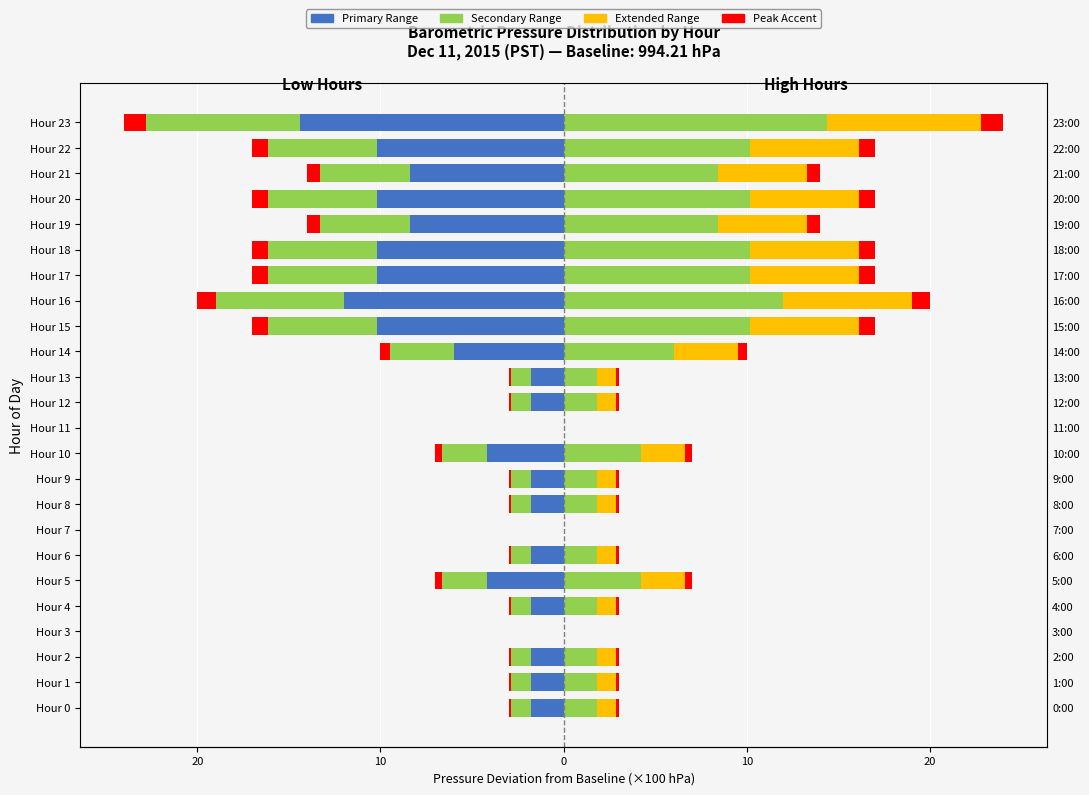

Which series changed the most between Hour 12 and Hour 14?

Low Pressure (Primary)